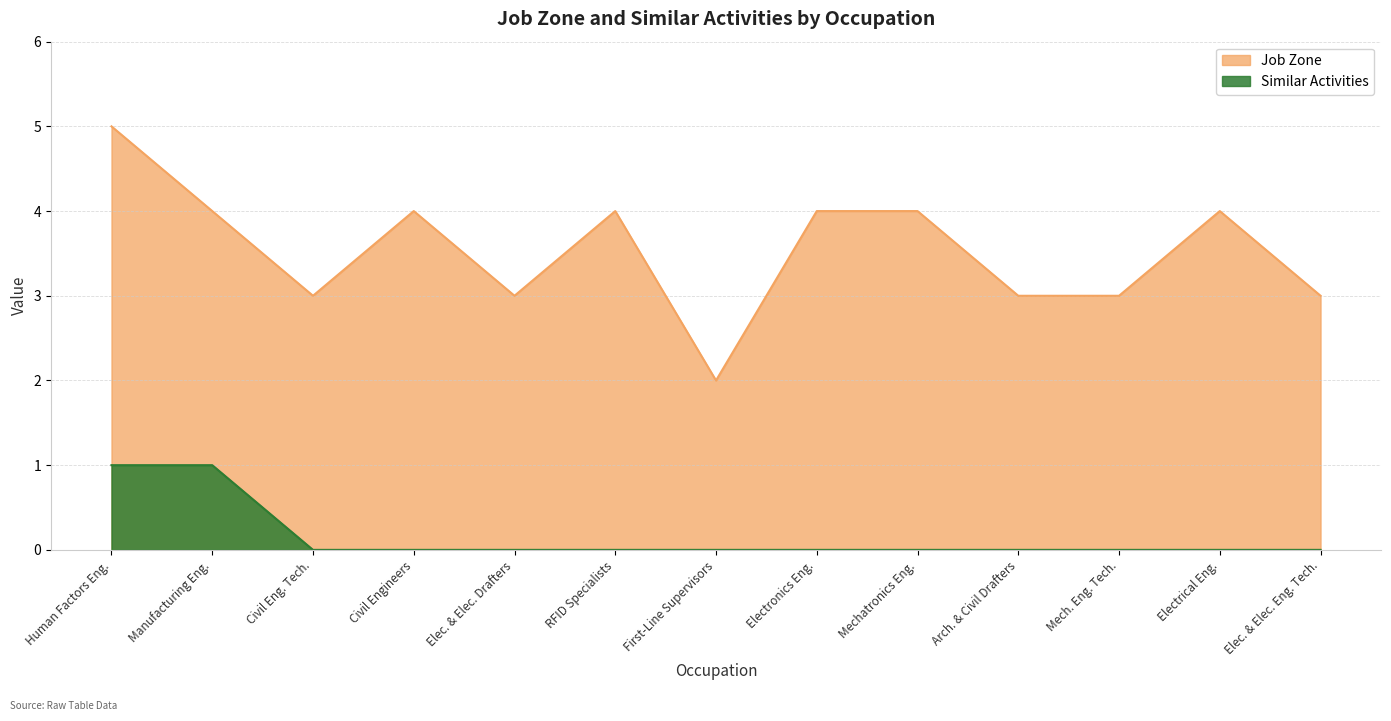

Reading left to right, list all the values displayed in this chart.

Job Zone: Human Factors Eng.=5	Manufacturing Eng.=4	Civil Eng. Tech.=3	Civil Engineers=4	Elec. & Elec. Drafters=3	RFID Specialists=4	First-Line Supervisors=2	Electronics Eng.=4	Mechatronics Eng.=4	Arch. & Civil Drafters=3	Mech. Eng. Tech.=3	Electrical Eng.=4	Elec. & Elec. Eng. Tech.=3
Similar Activities: Human Factors Eng.=1	Manufacturing Eng.=1	Civil Eng. Tech.=0	Civil Engineers=0	Elec. & Elec. Drafters=0	RFID Specialists=0	First-Line Supervisors=0	Electronics Eng.=0	Mechatronics Eng.=0	Arch. & Civil Drafters=0	Mech. Eng. Tech.=0	Electrical Eng.=0	Elec. & Elec. Eng. Tech.=0